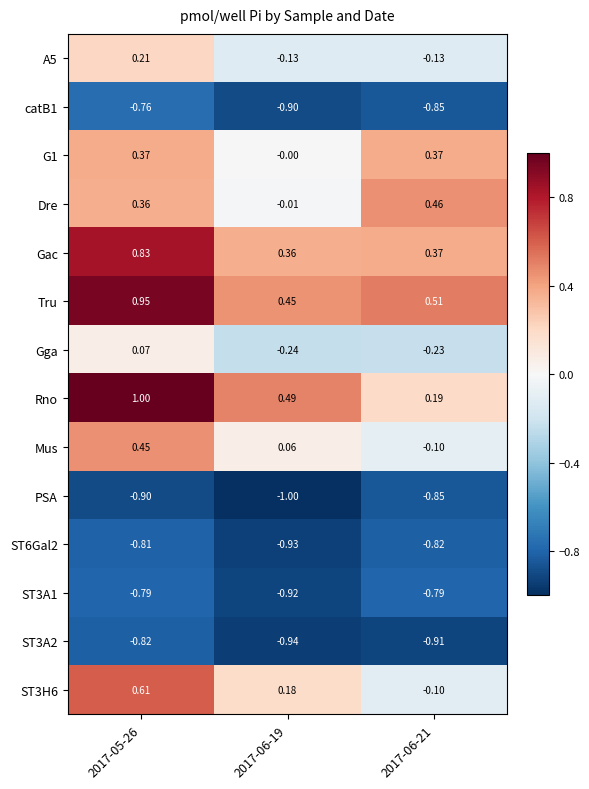

What is the difference between the highest and lowest values at 2017-05-26?

1.9